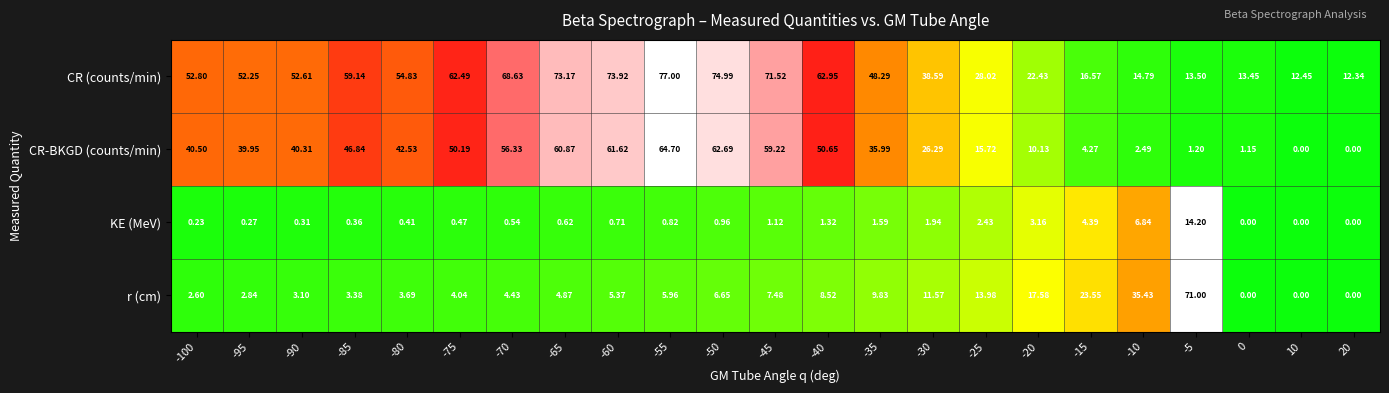

Is the value of CR-BKGD (counts/min) at -65 greater than the value of r (cm) at -30?

Yes